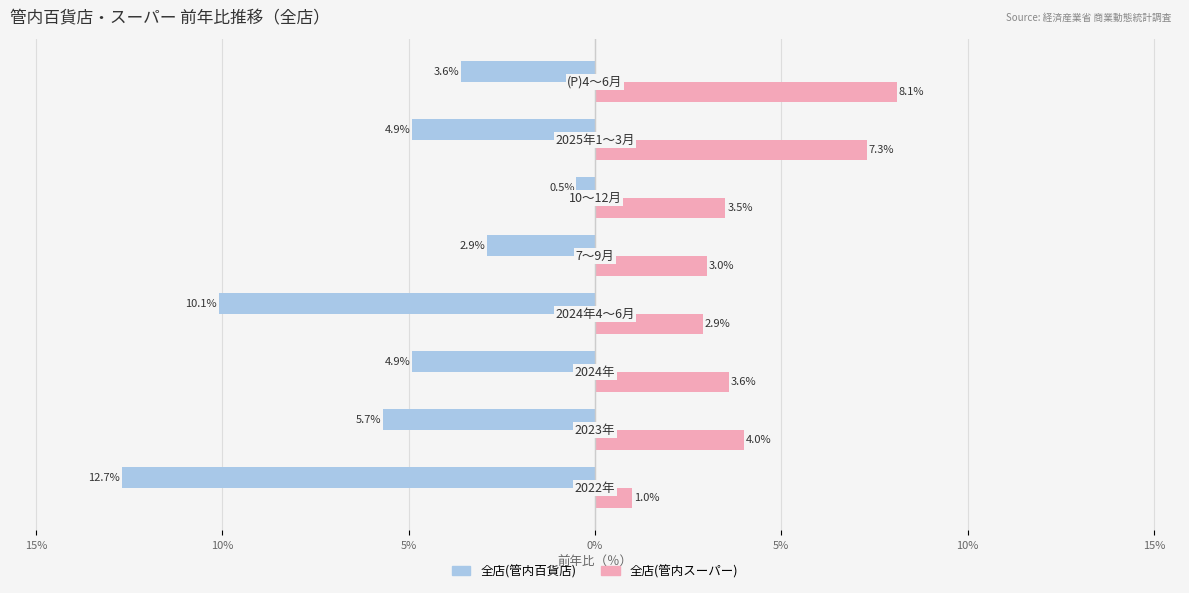

What are all the series names shown in the legend?

全店(管内百貨店), 全店(管内スーパー)